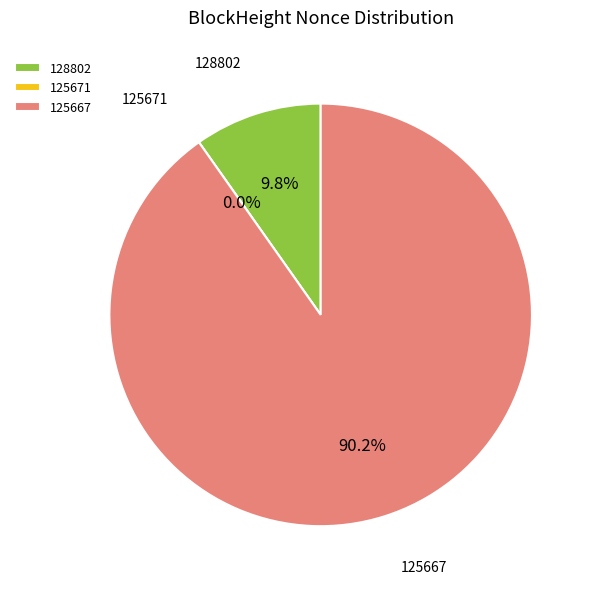

To the nearest percent, what percentage of the pie is 125667?

90%